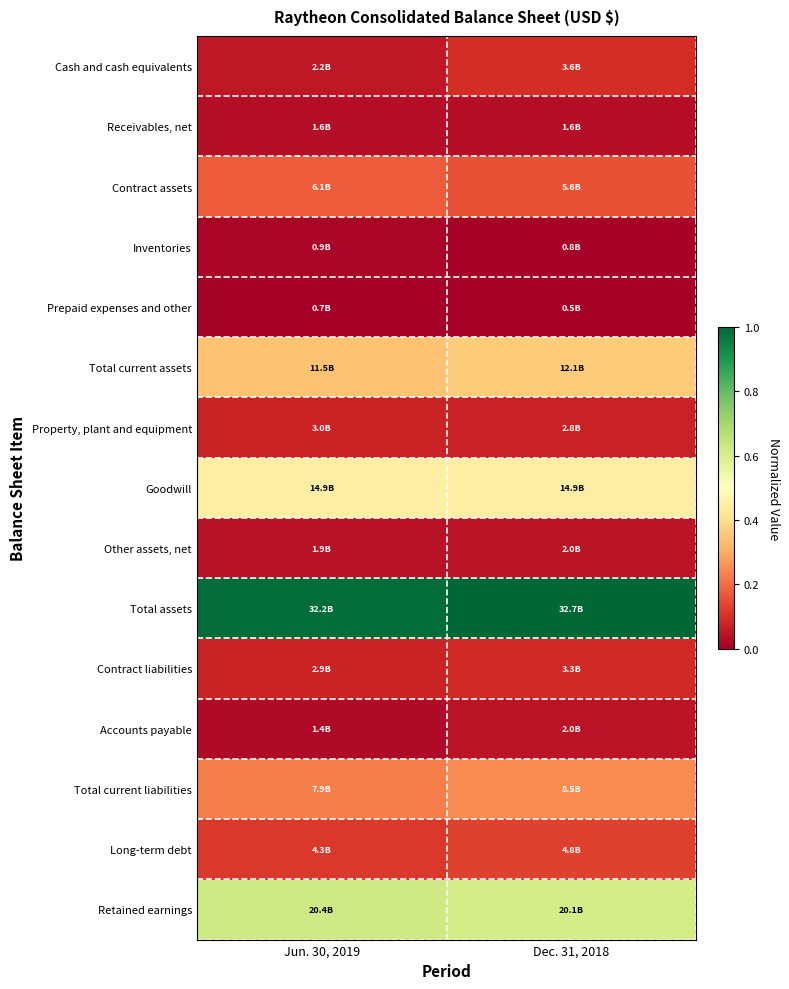

Reading left to right, what are all the values shown in this chart?

Cash and cash equivalents: Jun. 30, 2019=0.1	Dec. 31, 2018=0.1
Receivables, net: Jun. 30, 2019=0.0	Dec. 31, 2018=0.0
Contract assets: Jun. 30, 2019=0.2	Dec. 31, 2018=0.2
Inventories: Jun. 30, 2019=0.0	Dec. 31, 2018=0.0
Prepaid expenses and other: Jun. 30, 2019=0.0	Dec. 31, 2018=0.0
Total current assets: Jun. 30, 2019=0.3	Dec. 31, 2018=0.4
Property, plant and equipment: Jun. 30, 2019=0.1	Dec. 31, 2018=0.1
Goodwill: Jun. 30, 2019=0.4	Dec. 31, 2018=0.4
Other assets, net: Jun. 30, 2019=0.0	Dec. 31, 2018=0.0
Total assets: Jun. 30, 2019=1.0	Dec. 31, 2018=1.0
Contract liabilities: Jun. 30, 2019=0.1	Dec. 31, 2018=0.1
Accounts payable: Jun. 30, 2019=0.0	Dec. 31, 2018=0.0
Total current liabilities: Jun. 30, 2019=0.2	Dec. 31, 2018=0.2
Long-term debt: Jun. 30, 2019=0.1	Dec. 31, 2018=0.1
Retained earnings: Jun. 30, 2019=0.6	Dec. 31, 2018=0.6